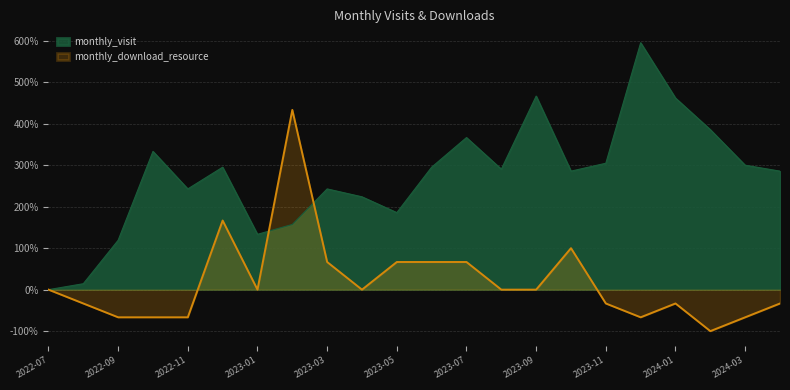

What is the difference between the monthly_visit values at 2022-07 and 2022-08?

14.3